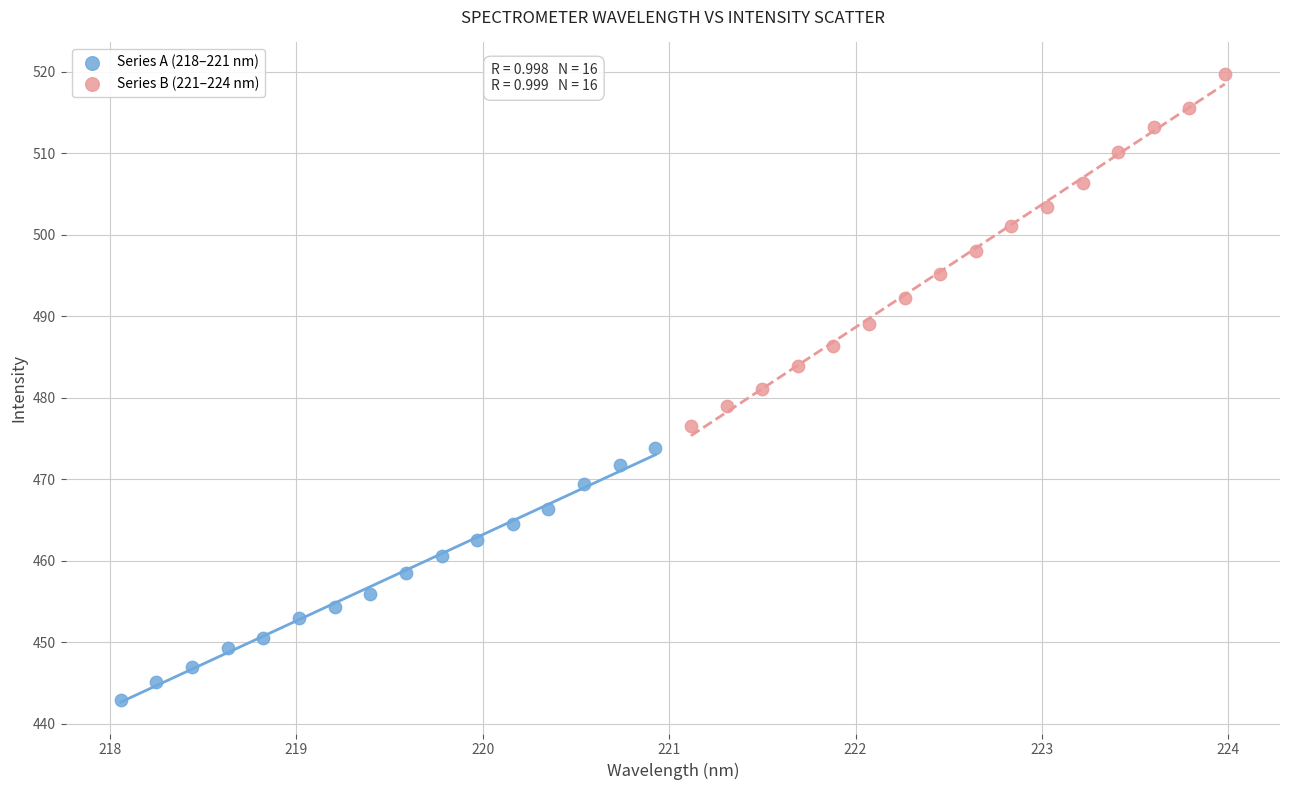

Which series reaches the minimum Y coordinate?

Series A (218–221 nm)